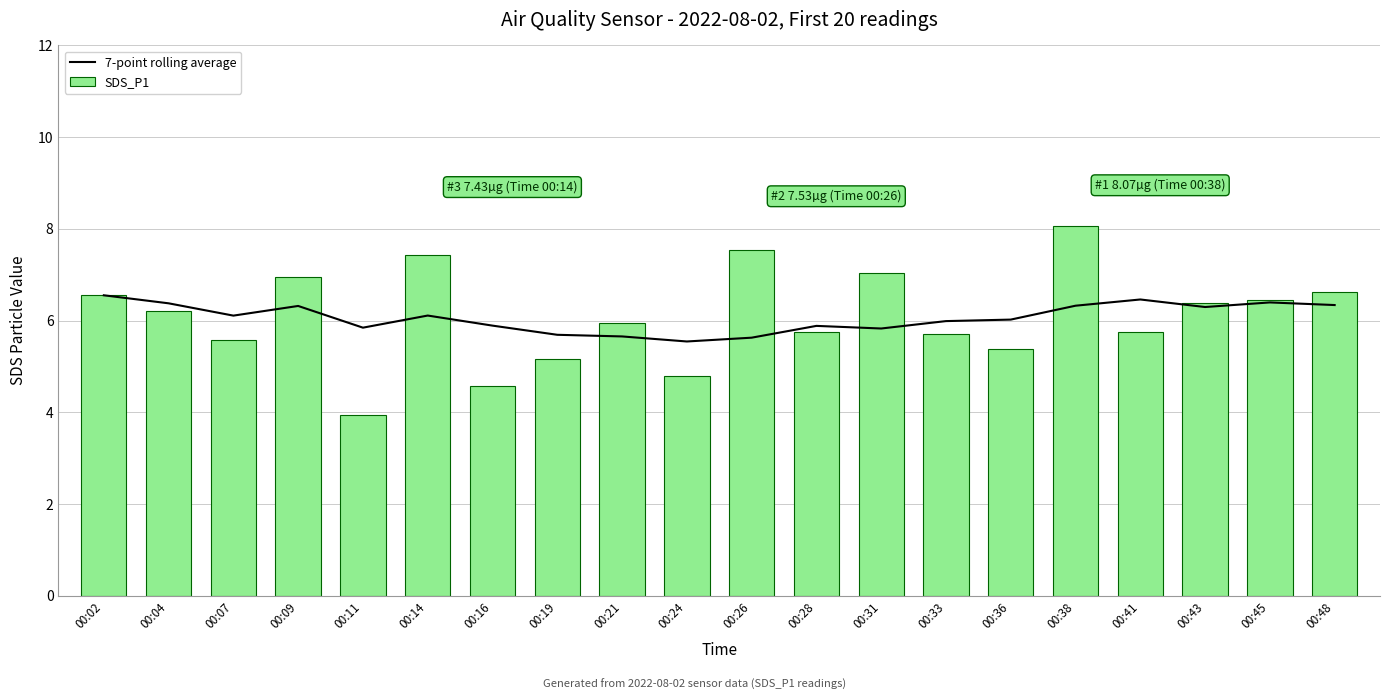

List the series in order of their peak value, lowest first.

7-point rolling average, SDS_P1